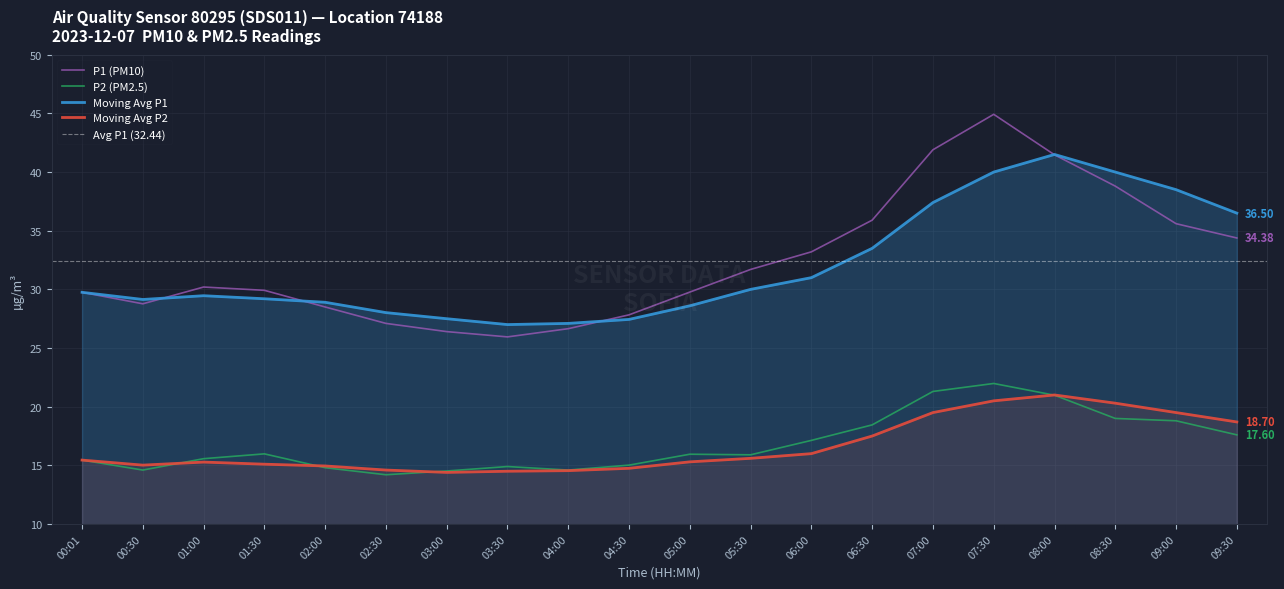

What is the value of the P2 (PM2.5) point at the 5th from the left?

14.8